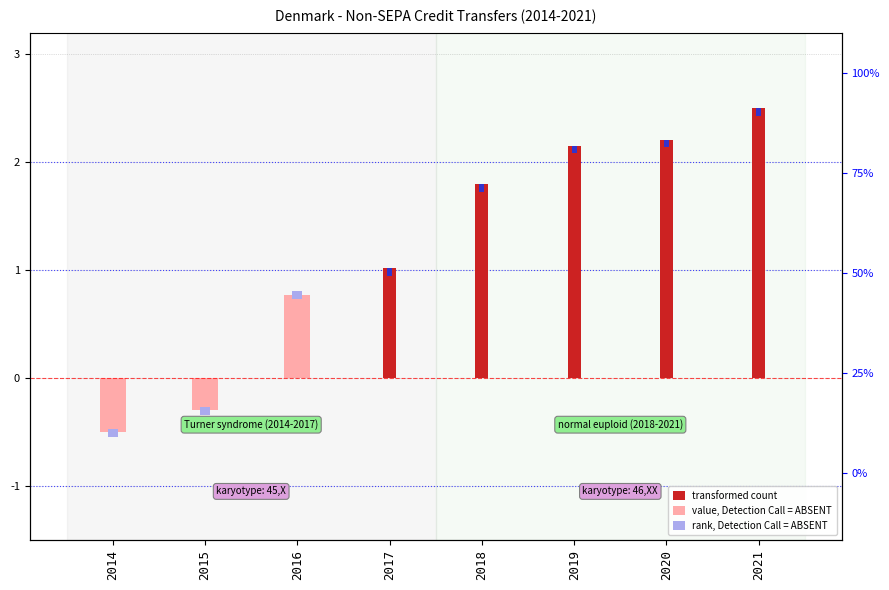

The value of value, Detection Call = ABSENT at 2014 is -0.5. True or false?

True